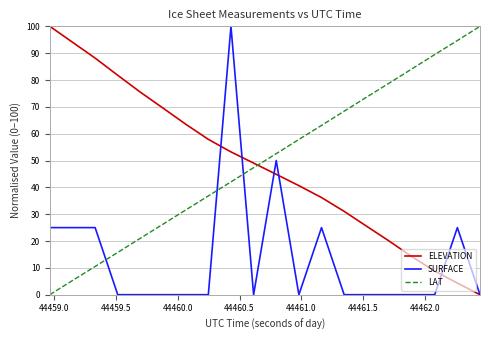

True or false: ELEVATION and LAT intersect in this chart.

True